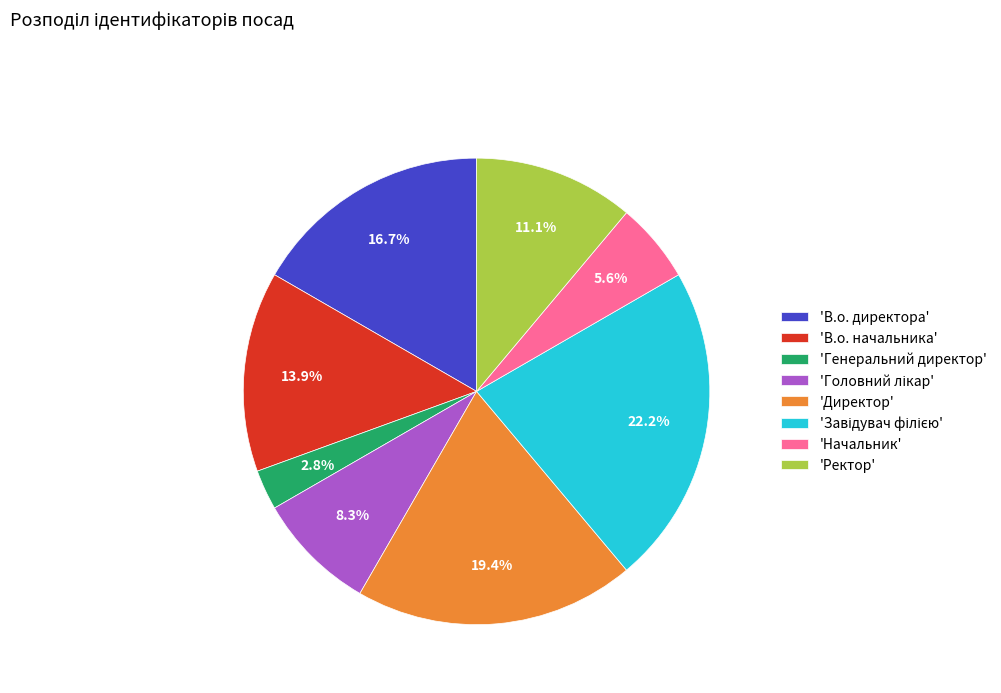

Does 'Ректор' represent more than half of the total?

No